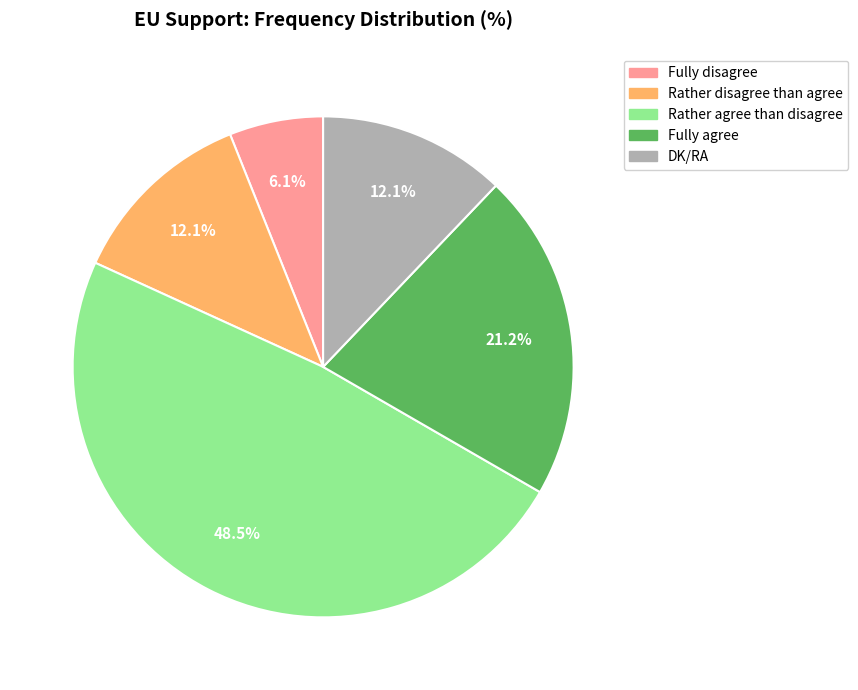

Does Fully disagree account for over 50% of the chart?

No